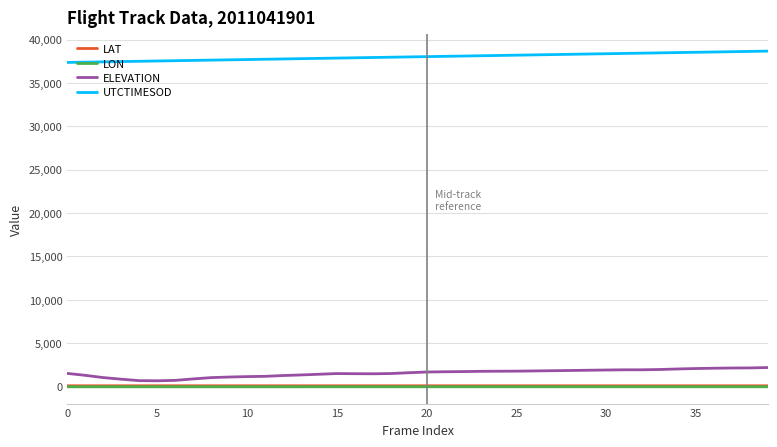

True or false: ELEVATION and UTCTIMESOD intersect in this chart.

False